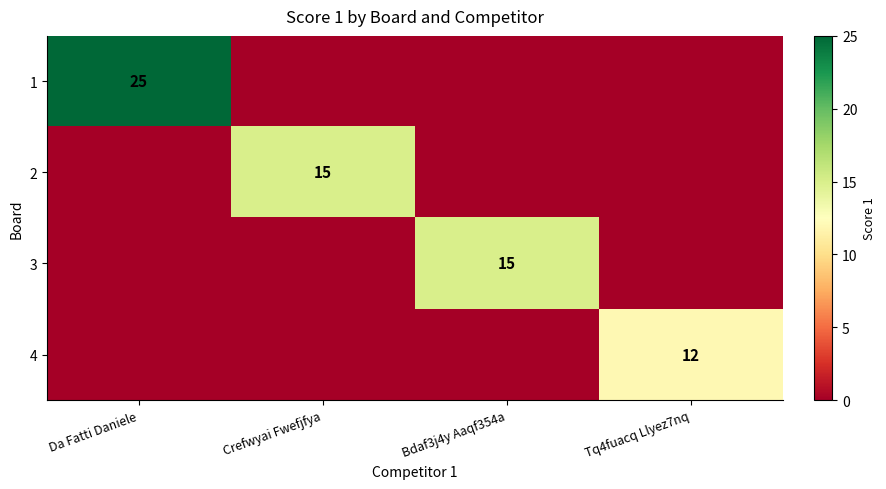

Rank the categories by 2 value from lowest to highest.

Da Fatti Daniele, Bdaf3j4y Aaqf354a, Tq4fuacq Llyez7nq, Crefwyai Fwefjfya